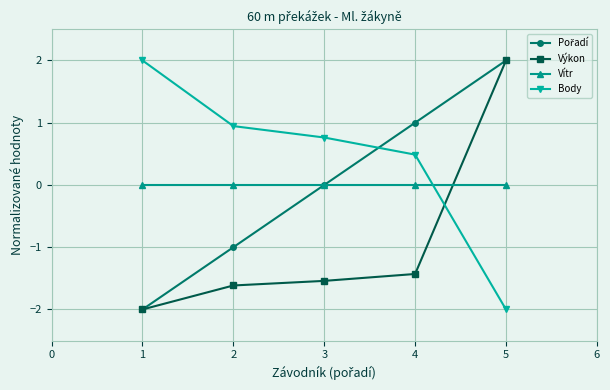

At which label does Body reach its minimum?

5